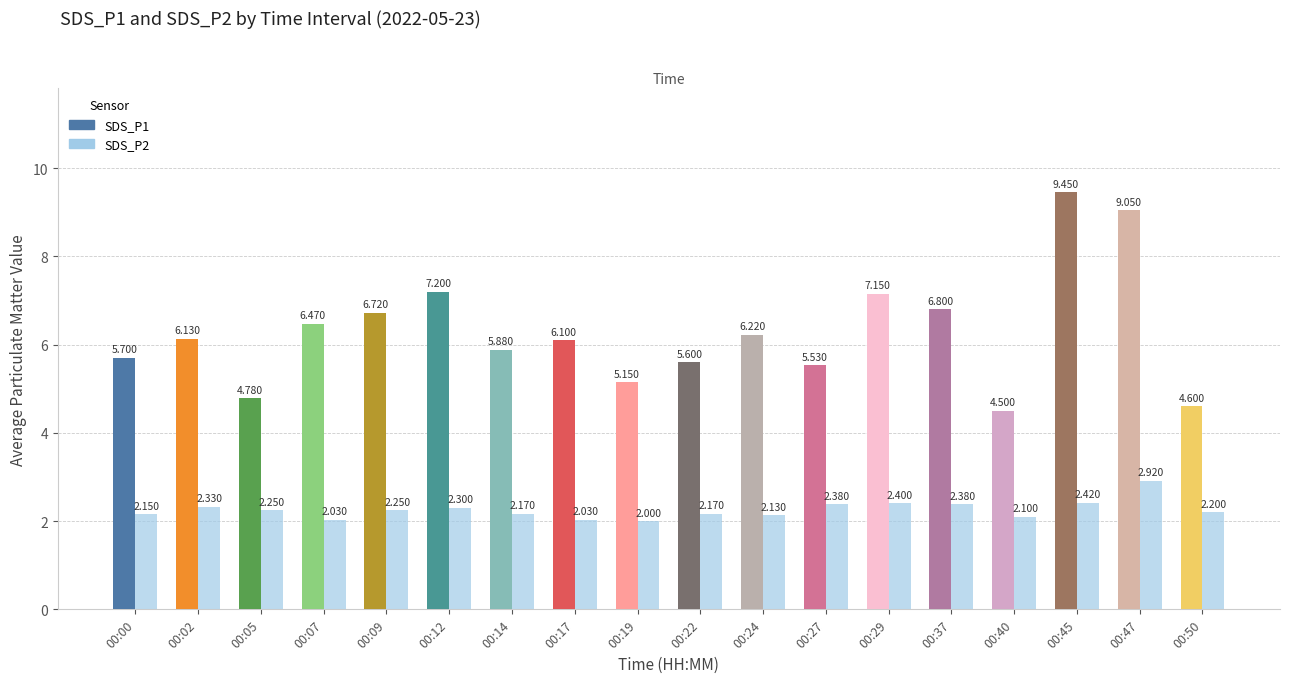

What is the difference between the maximum and minimum values?

0.9